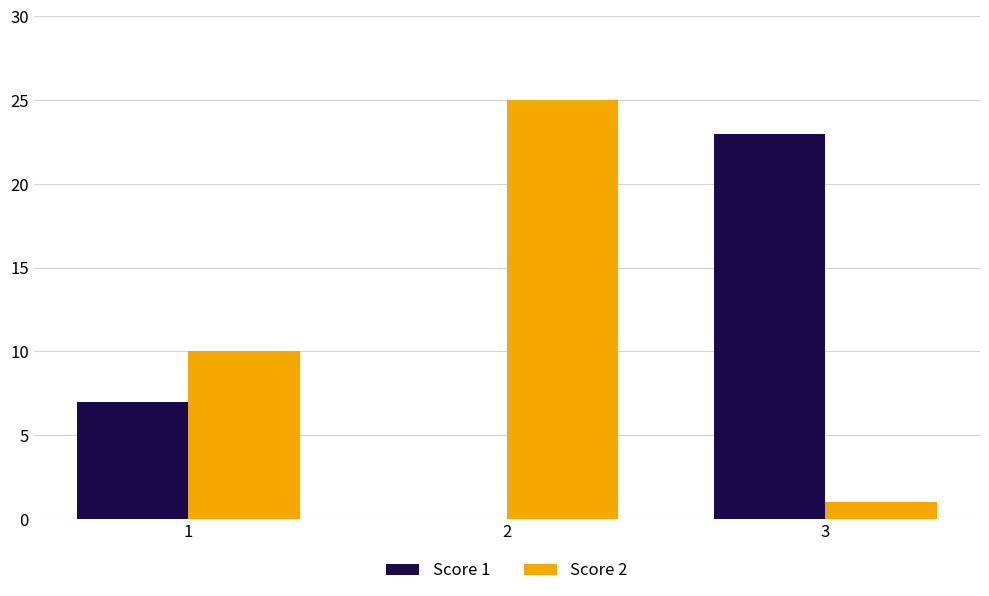

Which series has the largest total across all categories?

Score 2